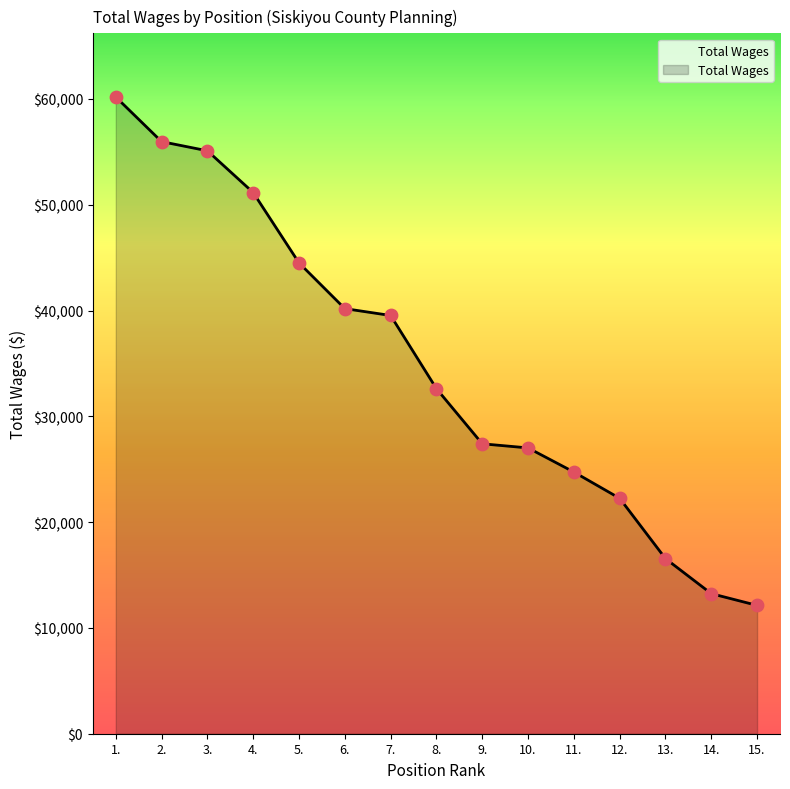

Between 5. and 12., which is larger?

5.